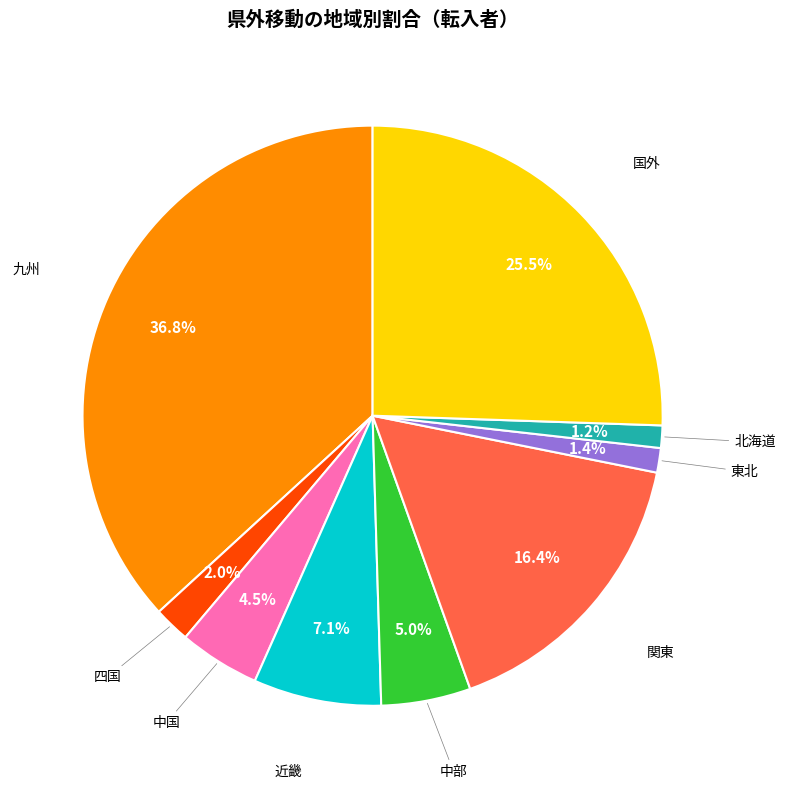

Which category has the biggest portion of the pie?

九州